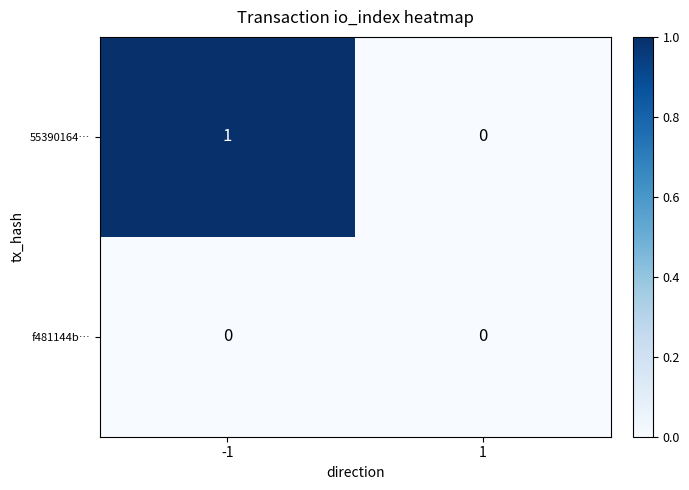

Count the number of categories in the chart.

2